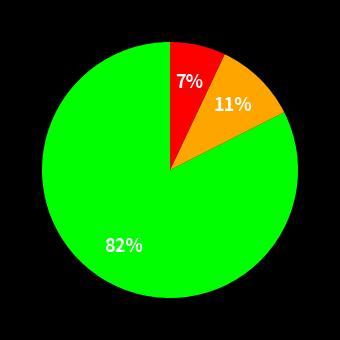

Is there any slice that represents more than half of the pie?

Yes